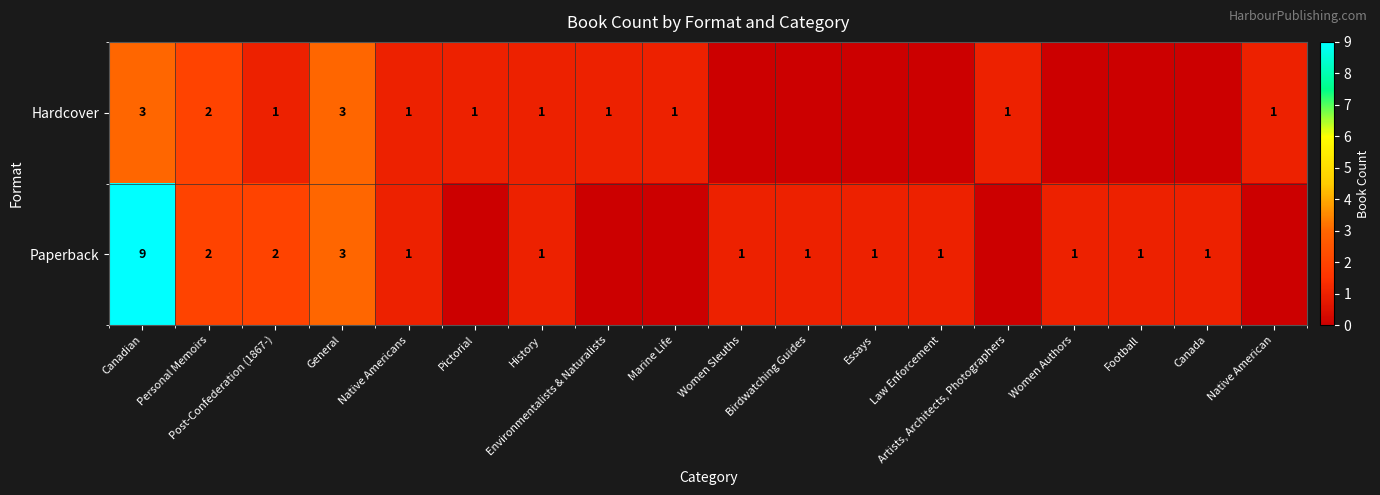

Is the value of Hardcover at Personal Memoirs greater than the value of Paperback at Women Authors?

Yes